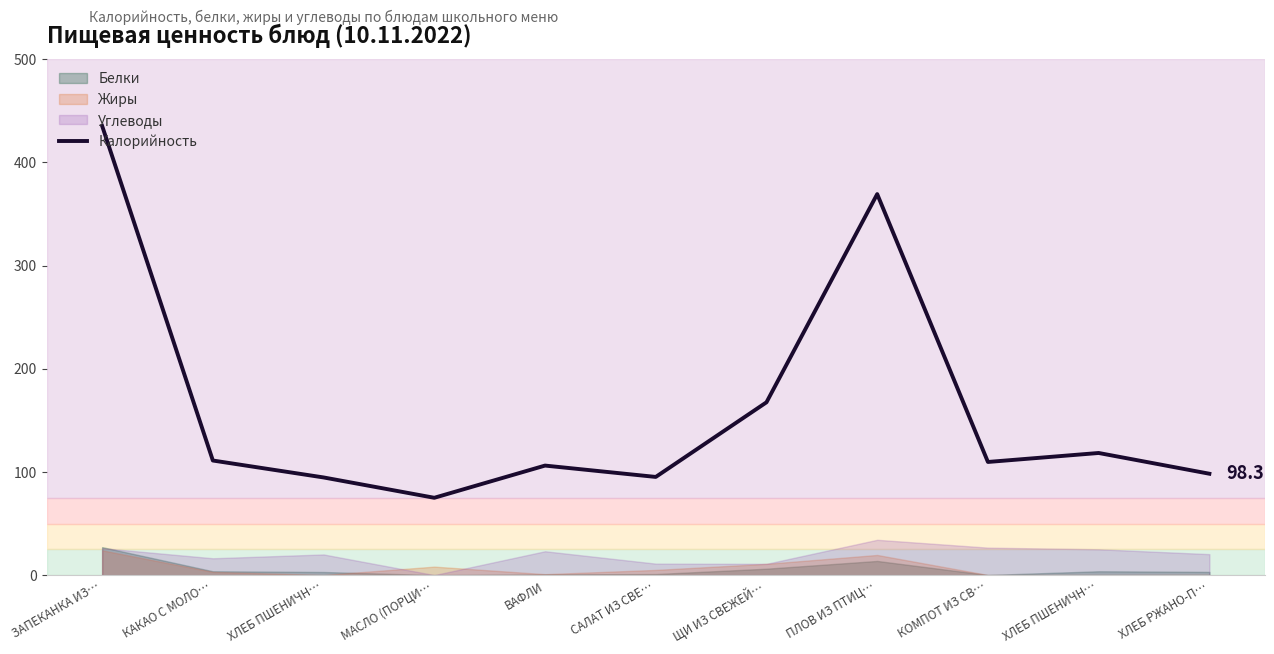

Is it true that the value at ЗАПЕКАНКА ИЗ… is 700.5?

False